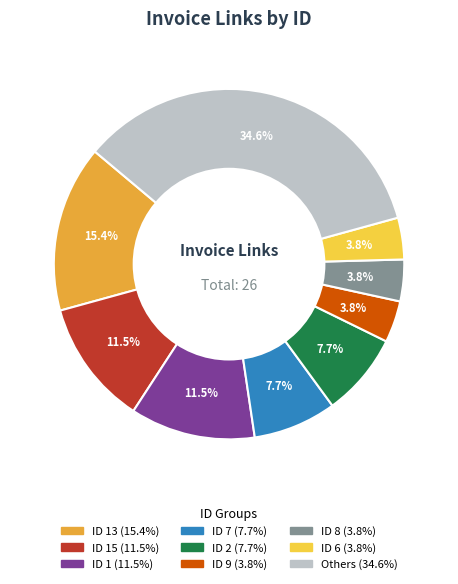

Is there any slice that represents more than half of the pie?

No